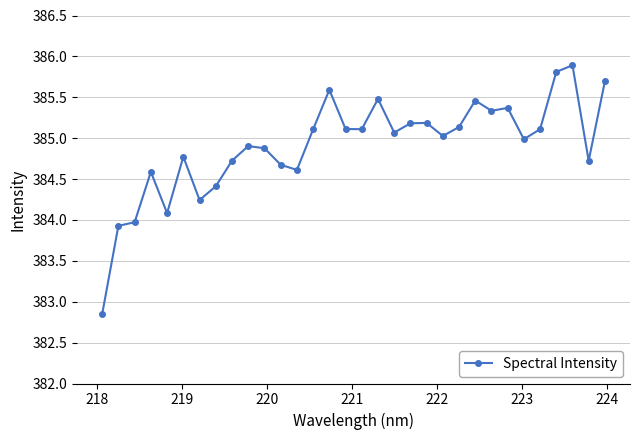

True or false: there are more than 1 points higher than both neighbors.

True